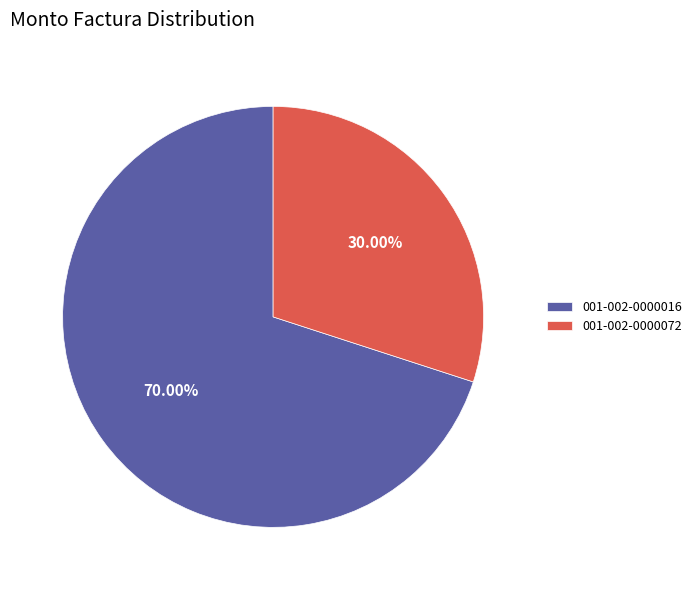

What is the total percentage of 001-002-0000072 and 001-002-0000016?

100.0%